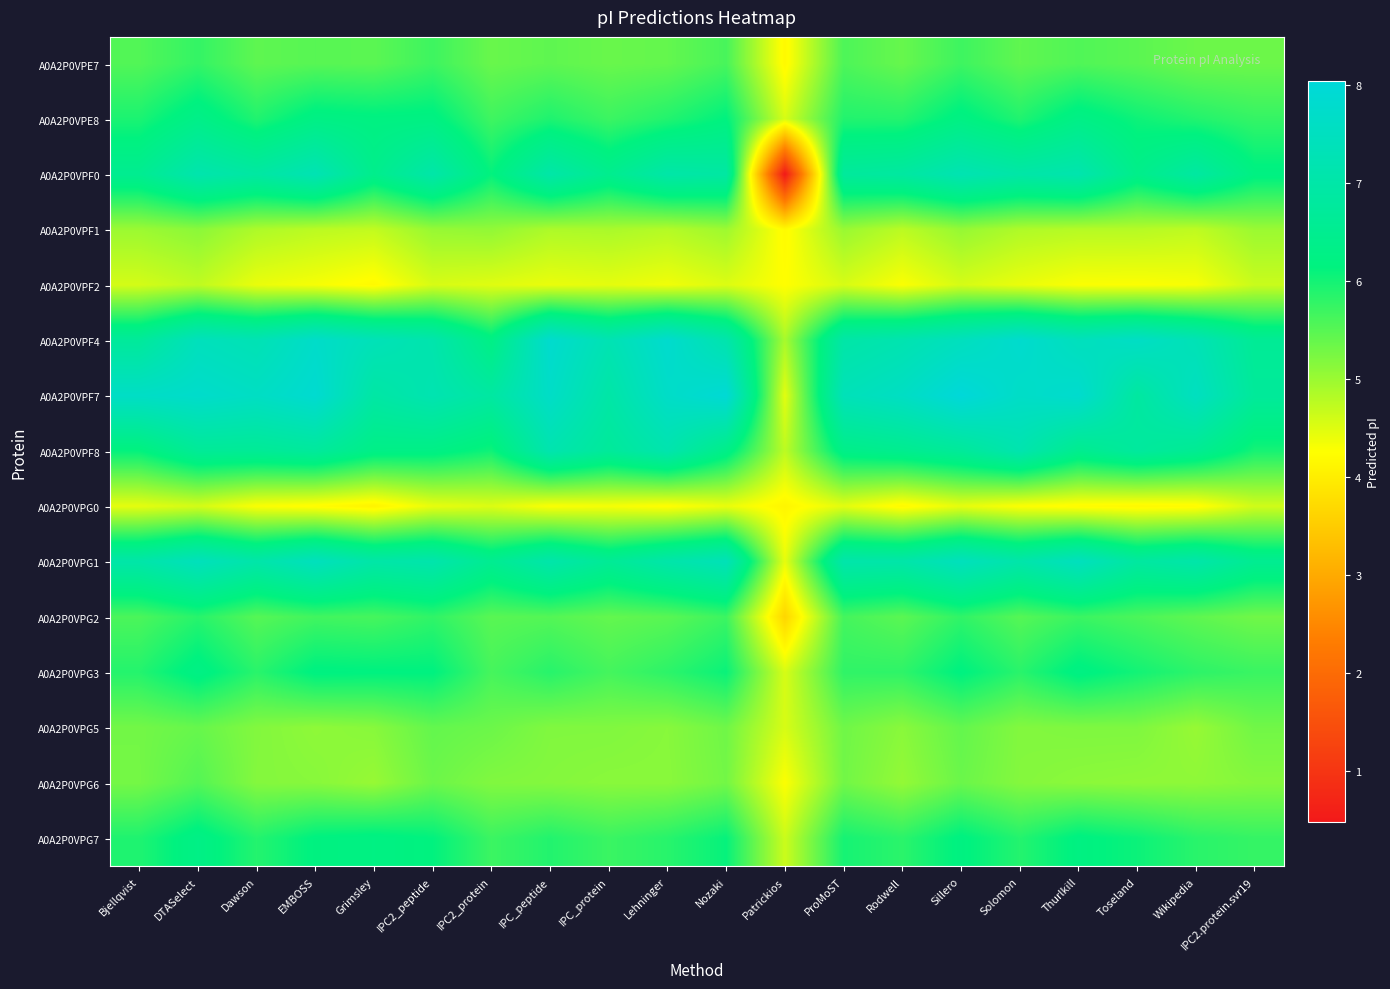

Reading right to left, transcribe all the data shown in this chart.

A0A2P0VPE7: IPC2.protein.svr19=5.3	Wikipedia=5.3	Toseland=5.5	Thurlkill=5.5	Solomon=5.4	Sillero=5.7	Rodwell=5.4	ProMoST=5.6	Patrickios=4.2	Nozaki=5.6	Lehninger=5.4	IPC_protein=5.4	IPC_peptide=5.4	IPC2_protein=5.4	IPC2_peptide=5.7	Grimsley=5.5	EMBOSS=5.5	Dawson=5.4	DTASelect=5.8	Bjellqvist=5.5
A0A2P0VPE8: IPC2.protein.svr19=5.8	Wikipedia=5.9	Toseland=6.0	Thurlkill=6.3	Solomon=5.9	Sillero=6.2	Rodwell=5.9	ProMoST=5.9	Patrickios=4.6	Nozaki=6.1	Lehninger=5.9	IPC_protein=5.7	IPC_peptide=5.9	IPC2_protein=5.7	IPC2_peptide=6.2	Grimsley=6.2	EMBOSS=6.3	Dawson=5.9	DTASelect=6.3	Bjellqvist=5.9
A0A2P0VPF0: IPC2.protein.svr19=6.2	Wikipedia=6.9	Toseland=6.4	Thurlkill=7.1	Solomon=7.0	Sillero=7.2	Rodwell=6.9	ProMoST=6.8	Patrickios=0.5	Nozaki=6.9	Lehninger=7.0	IPC_protein=6.5	IPC_peptide=7.0	IPC2_protein=6.1	IPC2_peptide=7.0	Grimsley=6.4	EMBOSS=7.2	Dawson=6.9	DTASelect=7.1	Bjellqvist=6.5
A0A2P0VPF1: IPC2.protein.svr19=5.0	Wikipedia=4.7	Toseland=4.8	Thurlkill=4.8	Solomon=4.9	Sillero=5.0	Rodwell=4.8	ProMoST=5.0	Patrickios=4.2	Nozaki=5.0	Lehninger=4.8	IPC_protein=4.9	IPC_peptide=4.9	IPC2_protein=5.1	IPC2_peptide=5.0	Grimsley=4.7	EMBOSS=4.8	Dawson=4.9	DTASelect=5.1	Bjellqvist=5.0
A0A2P0VPF2: IPC2.protein.svr19=4.7	Wikipedia=4.3	Toseland=4.3	Thurlkill=4.3	Solomon=4.4	Sillero=4.6	Rodwell=4.3	ProMoST=4.6	Patrickios=4.3	Nozaki=4.5	Lehninger=4.4	IPC_protein=4.5	IPC_peptide=4.4	IPC2_protein=4.5	IPC2_peptide=4.6	Grimsley=4.2	EMBOSS=4.3	Dawson=4.4	DTASelect=4.7	Bjellqvist=4.6
A0A2P0VPF4: IPC2.protein.svr19=6.6	Wikipedia=7.3	Toseland=7.6	Thurlkill=7.4	Solomon=7.8	Sillero=7.5	Rodwell=7.2	ProMoST=7.0	Patrickios=4.9	Nozaki=7.1	Lehninger=7.8	IPC_protein=7.2	IPC_peptide=7.8	IPC2_protein=6.3	IPC2_peptide=7.1	Grimsley=7.3	EMBOSS=7.7	Dawson=7.3	DTASelect=7.4	Bjellqvist=6.7
A0A2P0VPF7: IPC2.protein.svr19=6.7	Wikipedia=7.5	Toseland=6.8	Thurlkill=7.8	Solomon=7.7	Sillero=8.0	Rodwell=7.6	ProMoST=7.4	Patrickios=4.5	Nozaki=8.0	Lehninger=7.7	IPC_protein=7.0	IPC_peptide=7.7	IPC2_protein=6.9	IPC2_peptide=7.2	Grimsley=6.9	EMBOSS=7.9	Dawson=7.6	DTASelect=7.7	Bjellqvist=7.6
A0A2P0VPF8: IPC2.protein.svr19=6.0	Wikipedia=6.6	Toseland=6.8	Thurlkill=6.5	Solomon=7.1	Sillero=6.7	Rodwell=6.5	ProMoST=6.3	Patrickios=4.7	Nozaki=6.3	Lehninger=7.1	IPC_protein=6.7	IPC_peptide=7.1	IPC2_protein=6.0	IPC2_peptide=6.3	Grimsley=6.3	EMBOSS=6.8	Dawson=6.6	DTASelect=6.6	Bjellqvist=6.1
A0A2P0VPG0: IPC2.protein.svr19=4.6	Wikipedia=4.2	Toseland=4.2	Thurlkill=4.2	Solomon=4.3	Sillero=4.4	Rodwell=4.2	ProMoST=4.5	Patrickios=4.1	Nozaki=4.4	Lehninger=4.2	IPC_protein=4.3	IPC_peptide=4.3	IPC2_protein=4.5	IPC2_peptide=4.4	Grimsley=4.1	EMBOSS=4.2	Dawson=4.3	DTASelect=4.6	Bjellqvist=4.5
A0A2P0VPG1: IPC2.protein.svr19=6.5	Wikipedia=7.0	Toseland=6.8	Thurlkill=7.5	Solomon=7.0	Sillero=7.4	Rodwell=7.0	ProMoST=7.1	Patrickios=4.4	Nozaki=7.3	Lehninger=7.0	IPC_protein=6.6	IPC_peptide=7.1	IPC2_protein=6.5	IPC2_peptide=7.1	Grimsley=7.0	EMBOSS=7.5	Dawson=7.0	DTASelect=7.4	Bjellqvist=7.0
A0A2P0VPG2: IPC2.protein.svr19=5.3	Wikipedia=5.4	Toseland=5.6	Thurlkill=5.7	Solomon=5.5	Sillero=5.8	Rodwell=5.5	ProMoST=5.6	Patrickios=3.7	Nozaki=5.7	Lehninger=5.5	IPC_protein=5.4	IPC_peptide=5.5	IPC2_protein=5.5	IPC2_peptide=5.8	Grimsley=5.6	EMBOSS=5.7	Dawson=5.5	DTASelect=5.9	Bjellqvist=5.6
A0A2P0VPG3: IPC2.protein.svr19=5.7	Wikipedia=5.8	Toseland=6.0	Thurlkill=6.2	Solomon=5.8	Sillero=6.2	Rodwell=5.8	ProMoST=5.8	Patrickios=4.6	Nozaki=6.1	Lehninger=5.8	IPC_protein=5.6	IPC_peptide=5.9	IPC2_protein=5.6	IPC2_peptide=6.2	Grimsley=6.2	EMBOSS=6.2	Dawson=5.8	DTASelect=6.3	Bjellqvist=5.9
A0A2P0VPG5: IPC2.protein.svr19=5.3	Wikipedia=5.0	Toseland=5.2	Thurlkill=5.2	Solomon=5.2	Sillero=5.4	Rodwell=5.1	ProMoST=5.3	Patrickios=4.6	Nozaki=5.3	Lehninger=5.1	IPC_protein=5.2	IPC_peptide=5.2	IPC2_protein=5.3	IPC2_peptide=5.4	Grimsley=5.1	EMBOSS=5.1	Dawson=5.2	DTASelect=5.4	Bjellqvist=5.3
A0A2P0VPG6: IPC2.protein.svr19=5.2	Wikipedia=5.1	Toseland=5.1	Thurlkill=5.1	Solomon=5.2	Sillero=5.4	Rodwell=5.1	ProMoST=5.3	Patrickios=4.3	Nozaki=5.3	Lehninger=5.1	IPC_protein=5.1	IPC_peptide=5.2	IPC2_protein=5.2	IPC2_peptide=5.3	Grimsley=5.0	EMBOSS=5.1	Dawson=5.2	DTASelect=5.5	Bjellqvist=5.3
A0A2P0VPG7: IPC2.protein.svr19=5.8	Wikipedia=5.8	Toseland=6.1	Thurlkill=6.2	Solomon=5.9	Sillero=6.2	Rodwell=5.8	ProMoST=6.0	Patrickios=4.6	Nozaki=6.1	Lehninger=5.9	IPC_protein=5.7	IPC_peptide=5.9	IPC2_protein=5.7	IPC2_peptide=6.1	Grimsley=6.2	EMBOSS=6.2	Dawson=5.9	DTASelect=6.3	Bjellqvist=5.9